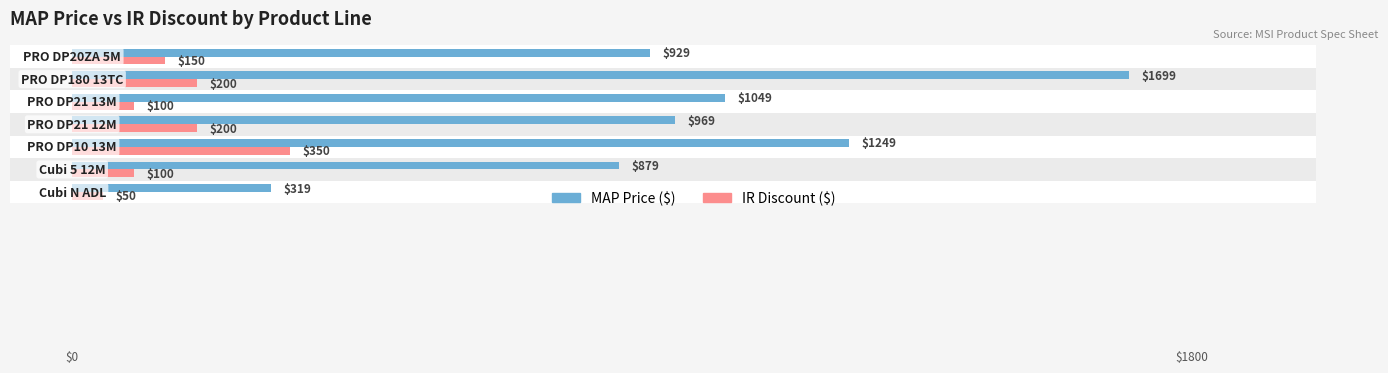

How many values in the MAP series are below 969?

3